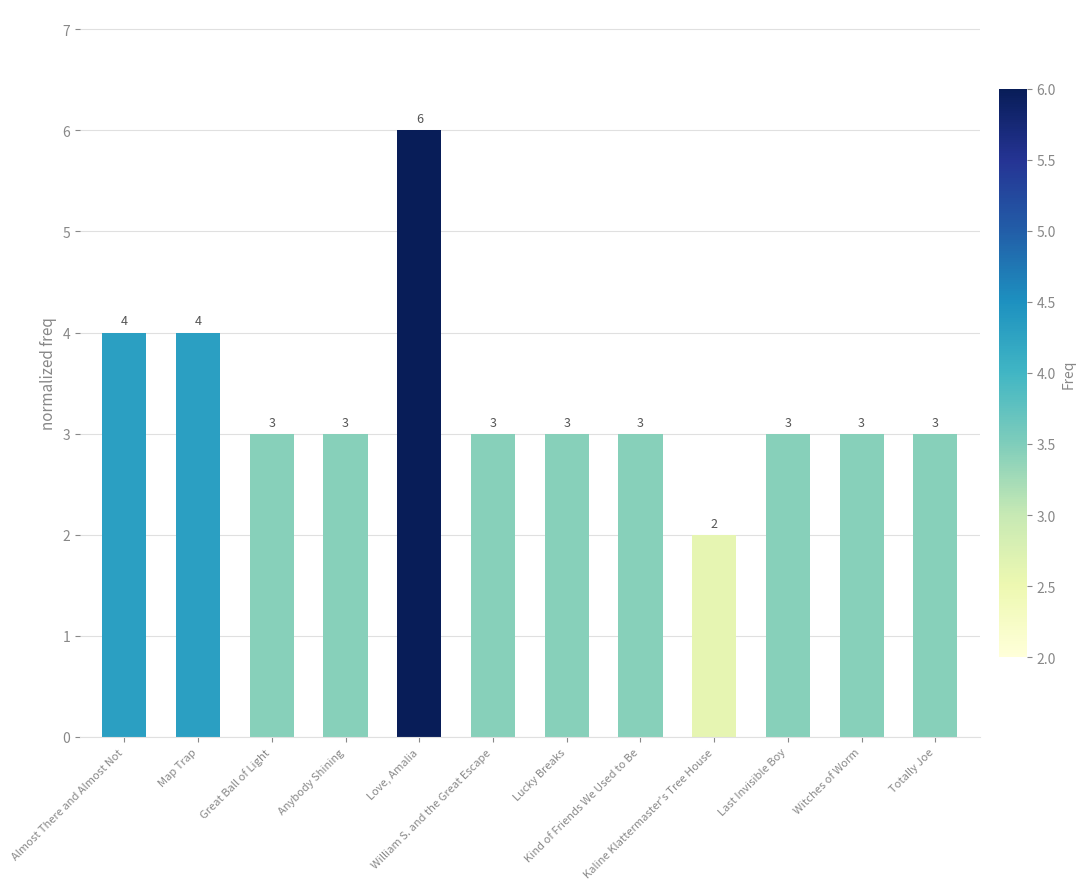

What is the maximum value shown in the chart?

6